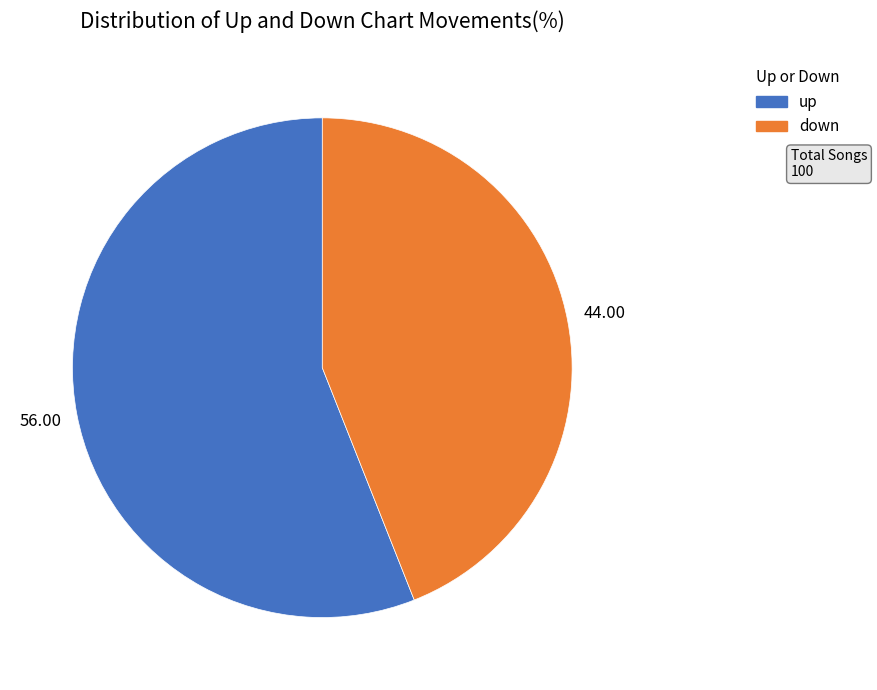

Is it true that down is 56% of the pie?

False